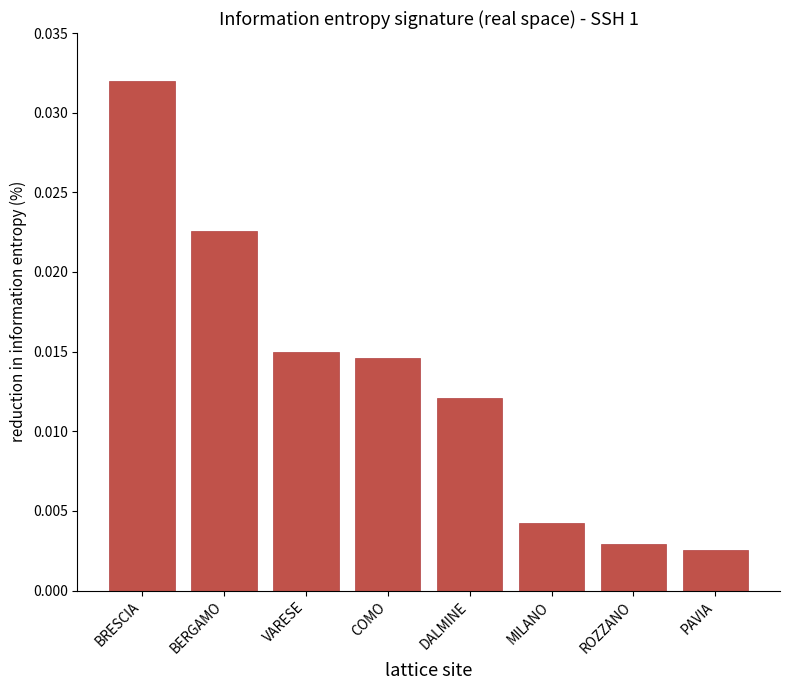

Which has a higher value, ROZZANO or COMO?

COMO